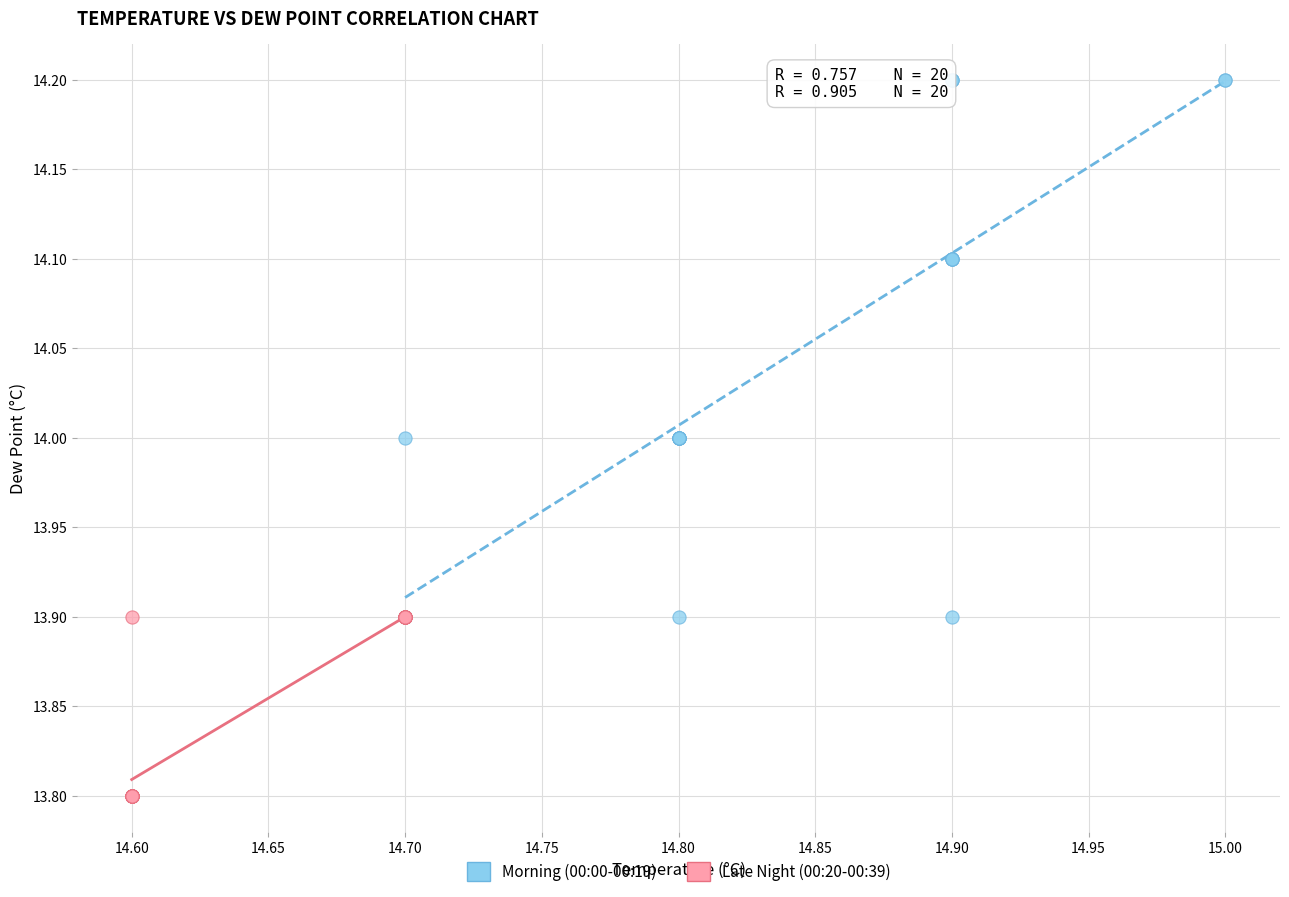

Which series contains the lowest Y value?

Late Night (00:20-00:39)